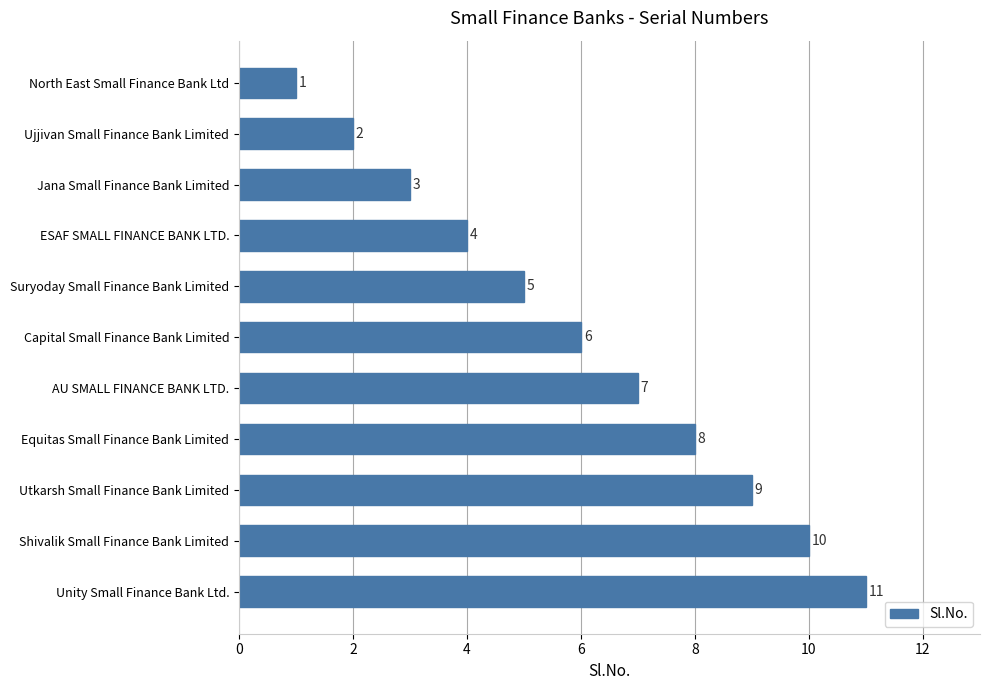

Read the value at Capital Small Finance Bank Limited, to the nearest 10.

10